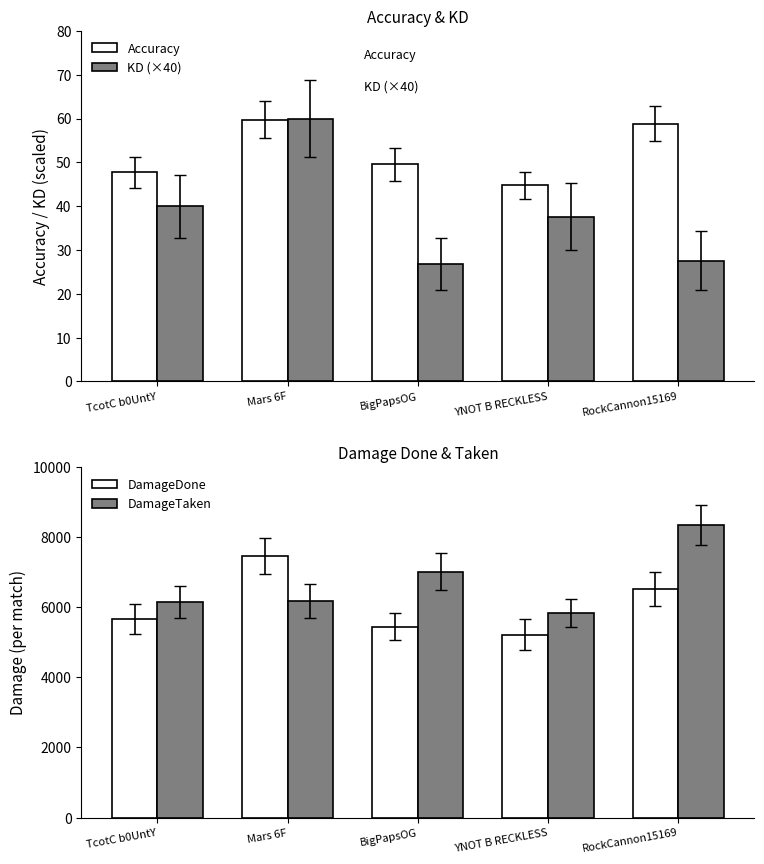

What is the sum of all Accuracy values?

260.6